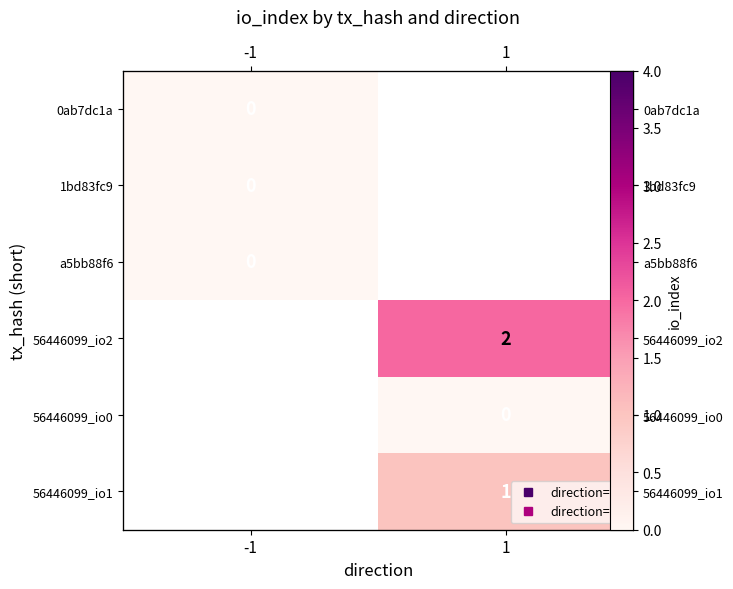

How many series are shown in this chart?

6